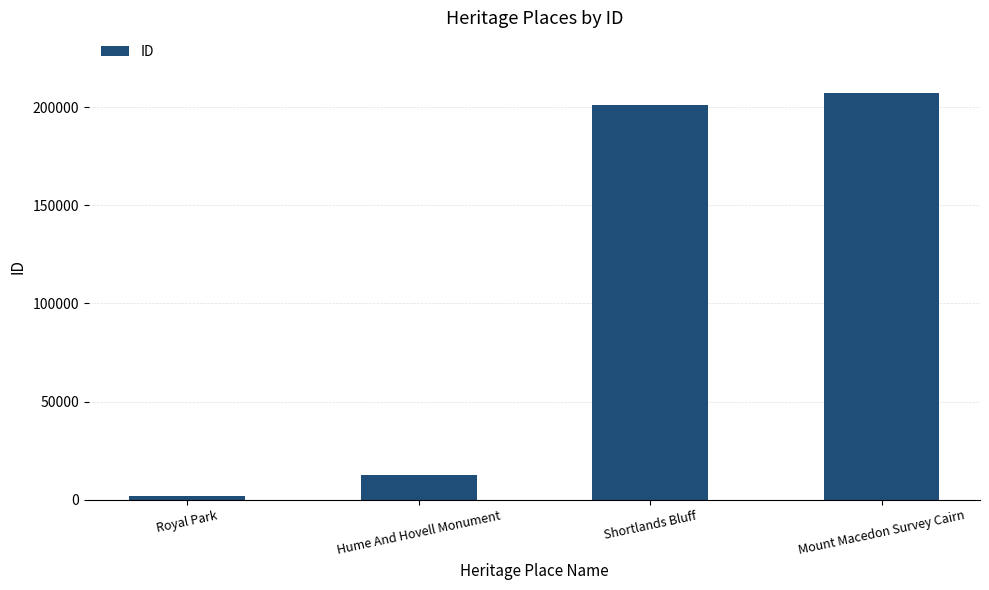

Which label corresponds to the largest value in the chart?

Mount Macedon Survey Cairn